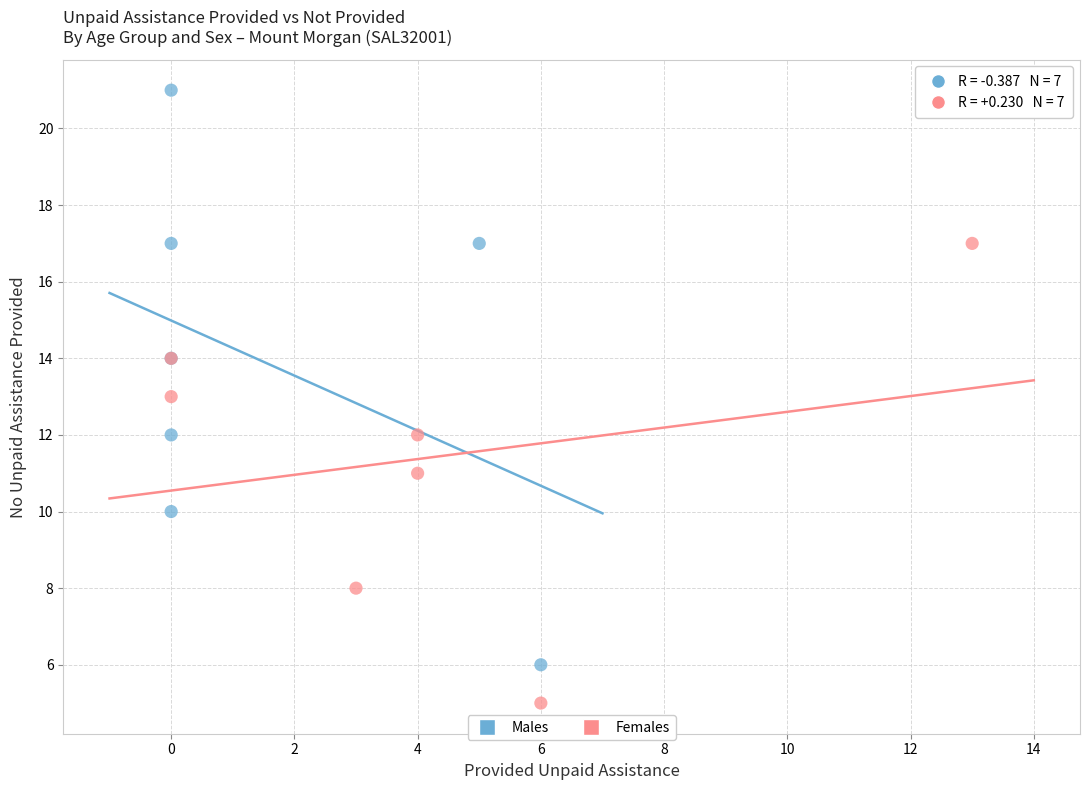

What are all the series names shown in the legend?

Males, Females